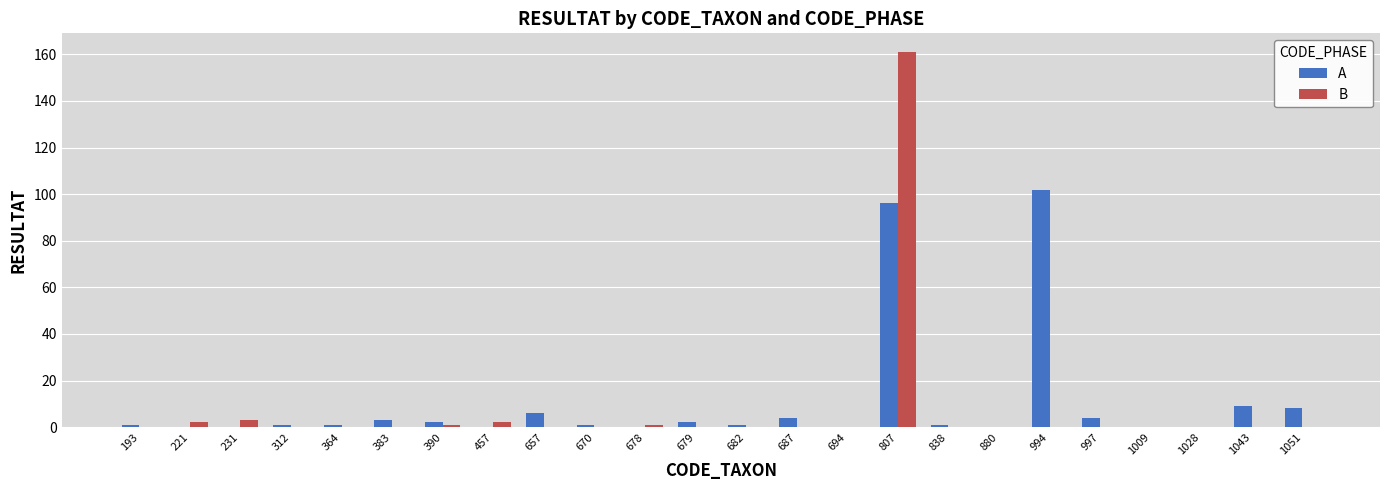

Reading right to left, what are all the values shown in this chart?

A: 1051=8	1043=9	1028=0	1009=0	997=4	994=102	880=0	838=1	807=96	694=0	687=4	682=1	679=2	678=0	670=1	657=6	457=0	390=2	383=3	364=1	312=1	231=0	221=0	193=1
B: 1051=0	1043=0	1028=0	1009=0	997=0	994=0	880=0	838=0	807=161	694=0	687=0	682=0	679=0	678=1	670=0	657=0	457=2	390=1	383=0	364=0	312=0	231=3	221=2	193=0